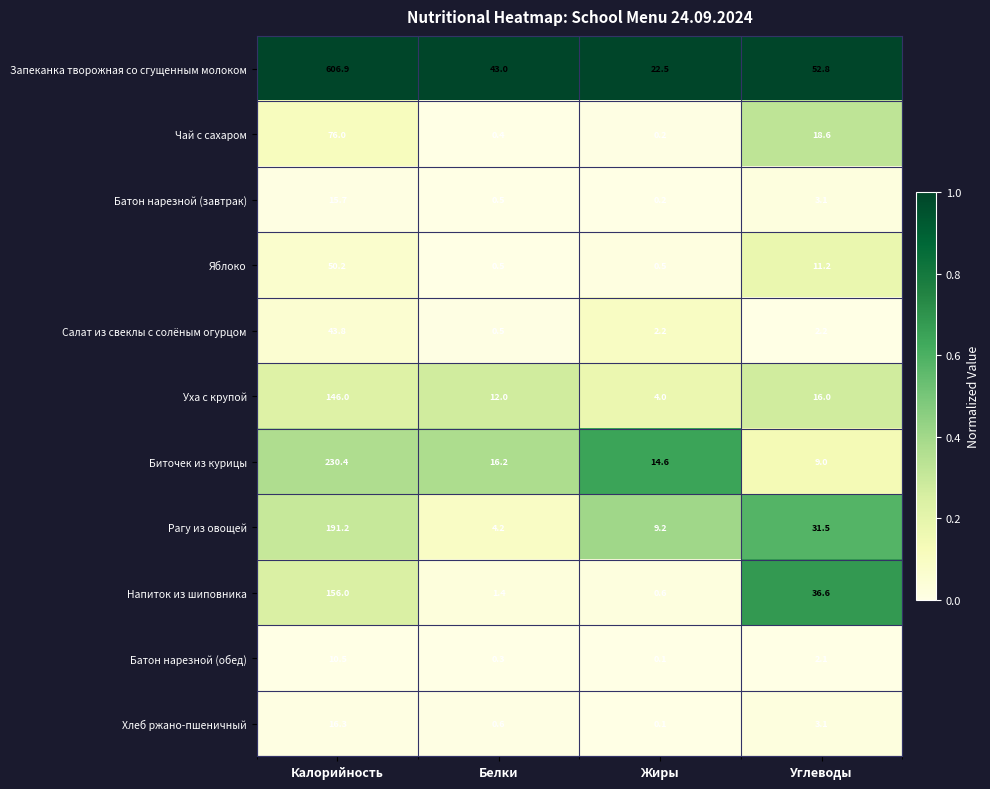

Is the value of Биточек из курицы at Углеводы greater than the value of Хлеб ржано-пшеничный at Углеводы?

Yes